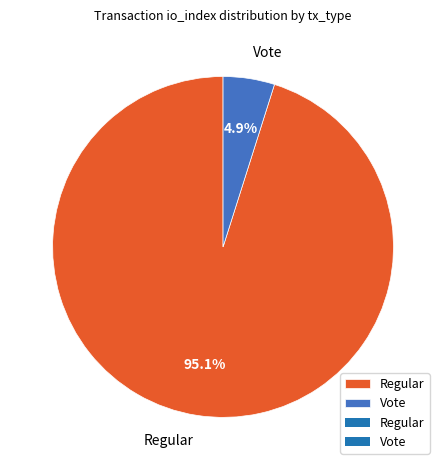

Rank the categories by value from lowest to highest.

Vote, Regular